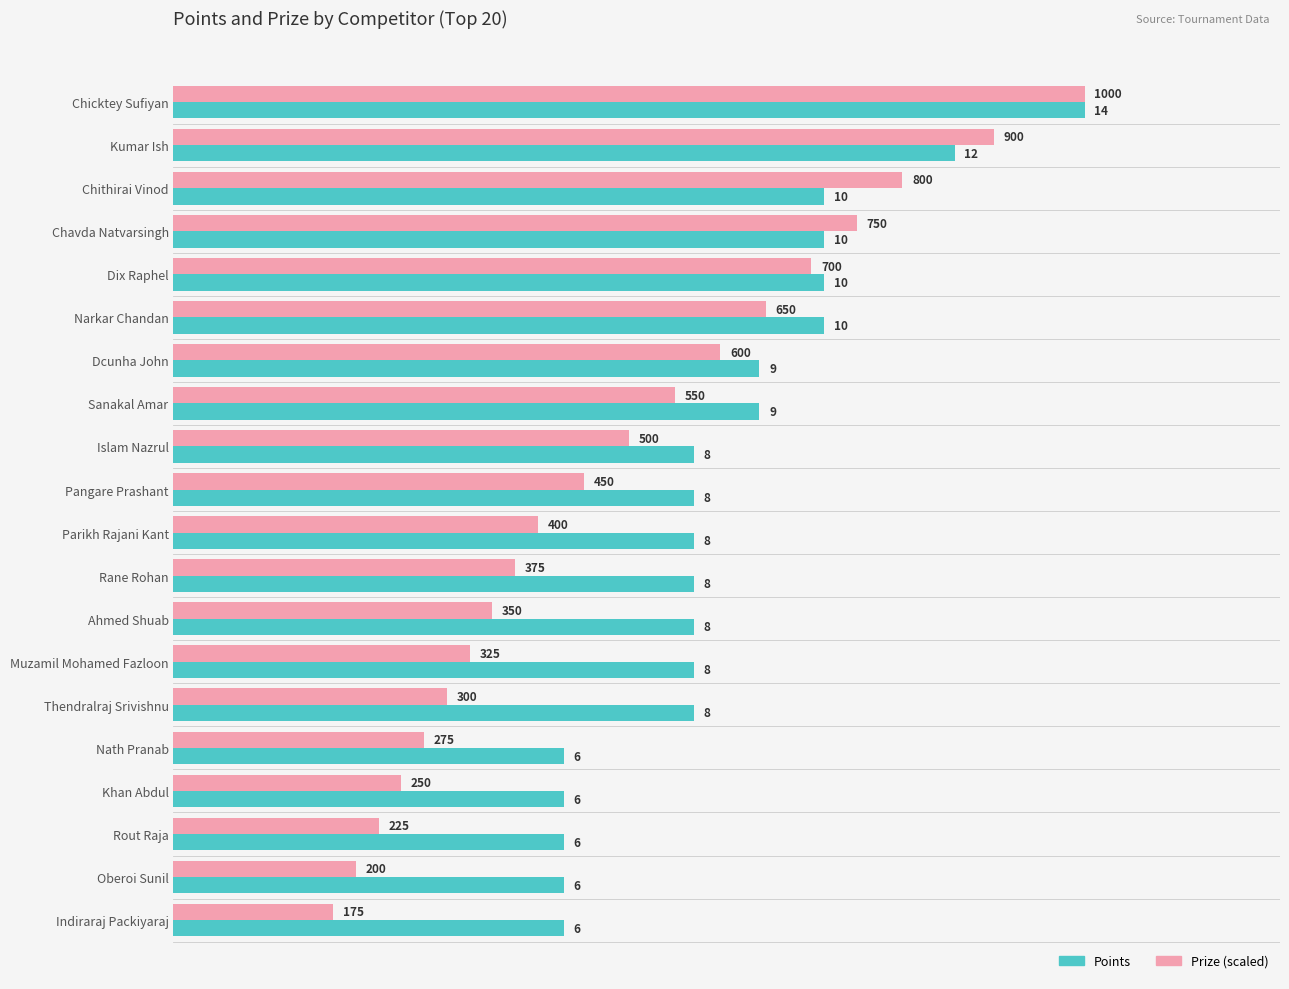

Rank the series at Thendralraj Srivishnu from highest to lowest value.

Points, Prize (scaled)